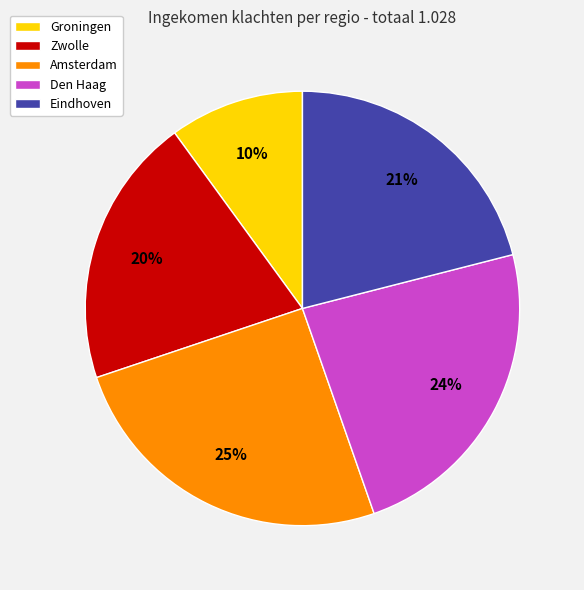

How many slices are in this pie chart?

5